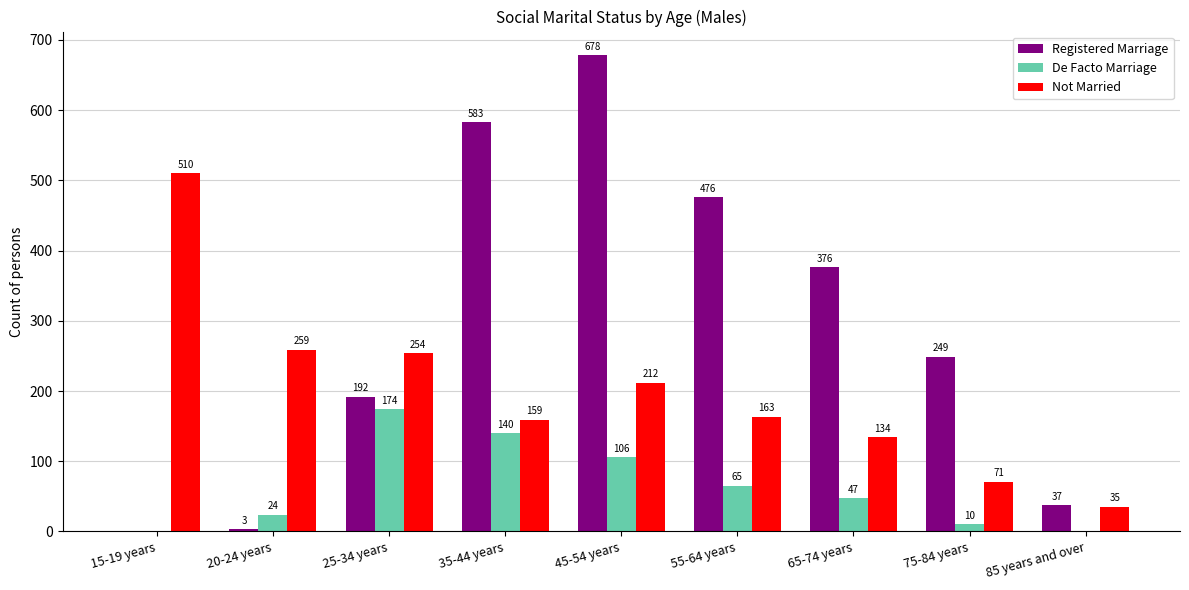

Reading left to right, what are all the values shown in this chart?

Registered Marriage: 0	3	192	583	678	476	376	249	37
De Facto Marriage: 0	24	174	140	106	65	47	10	0
Not Married: 510	259	254	159	212	163	134	71	35